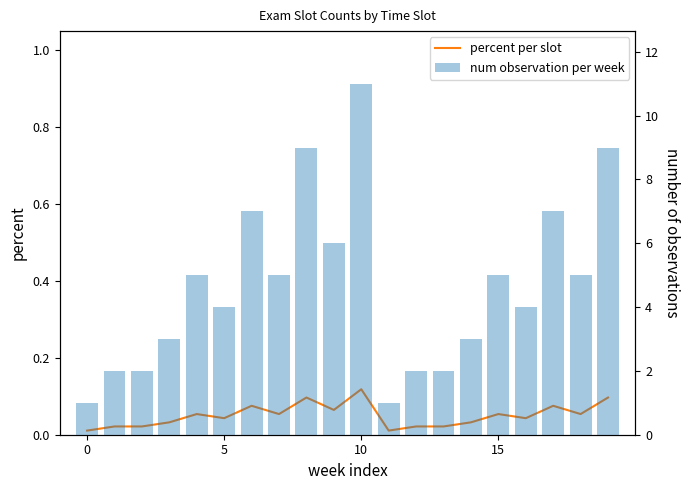

Which series has the widest spread of values?

num observation per week